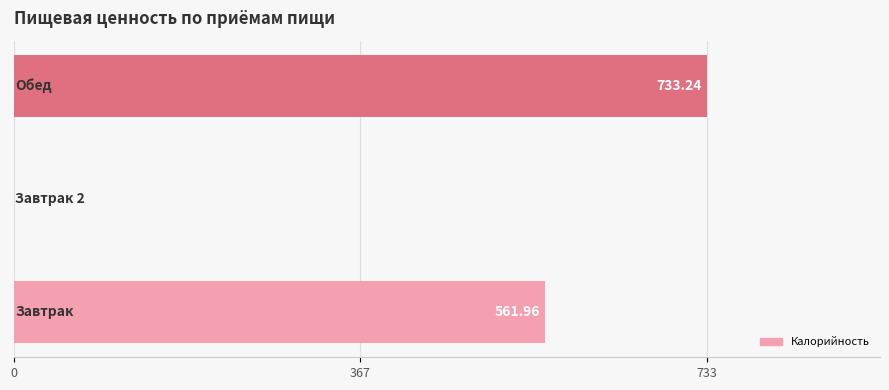

What is the sum of all values?

1295.2